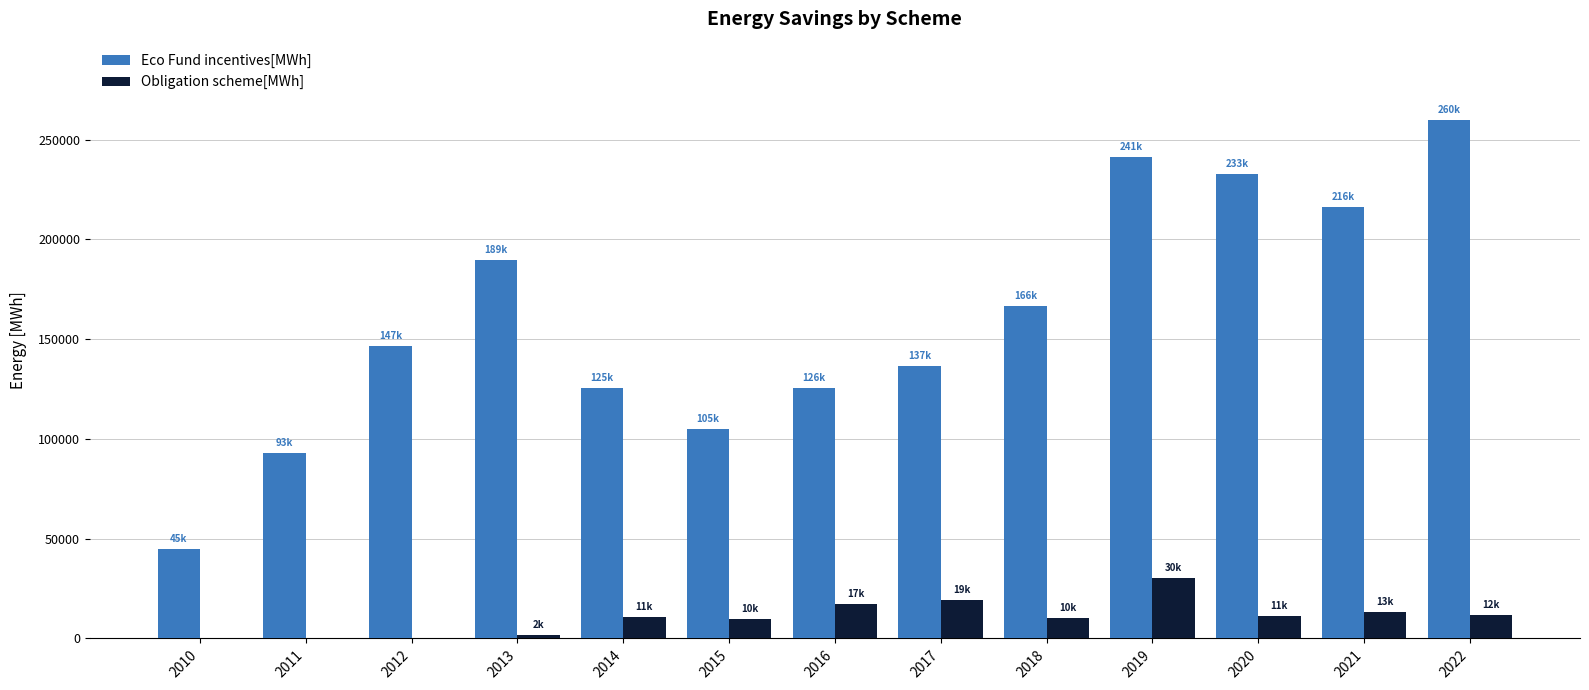

Which series changed the most between 2010 and 2022?

Eco Fund incentives[MWh]